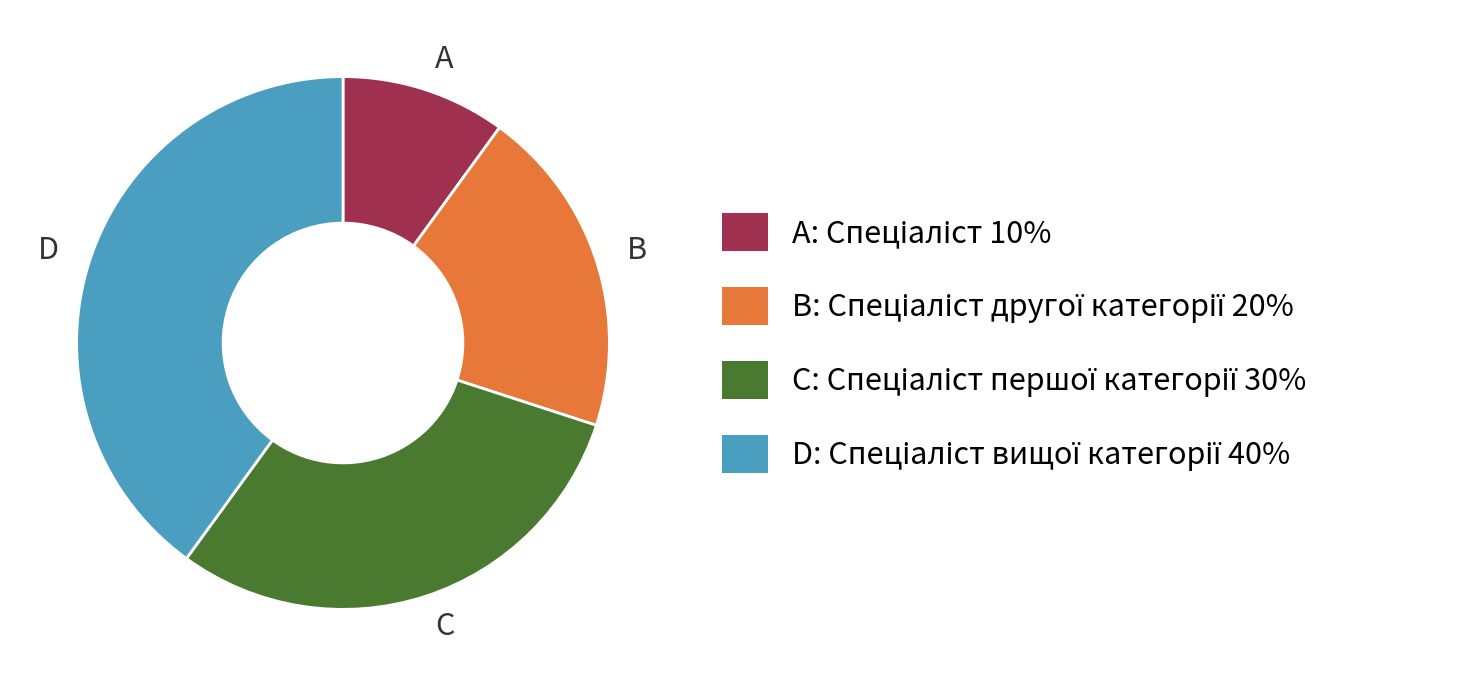

Which slice is the largest?

D